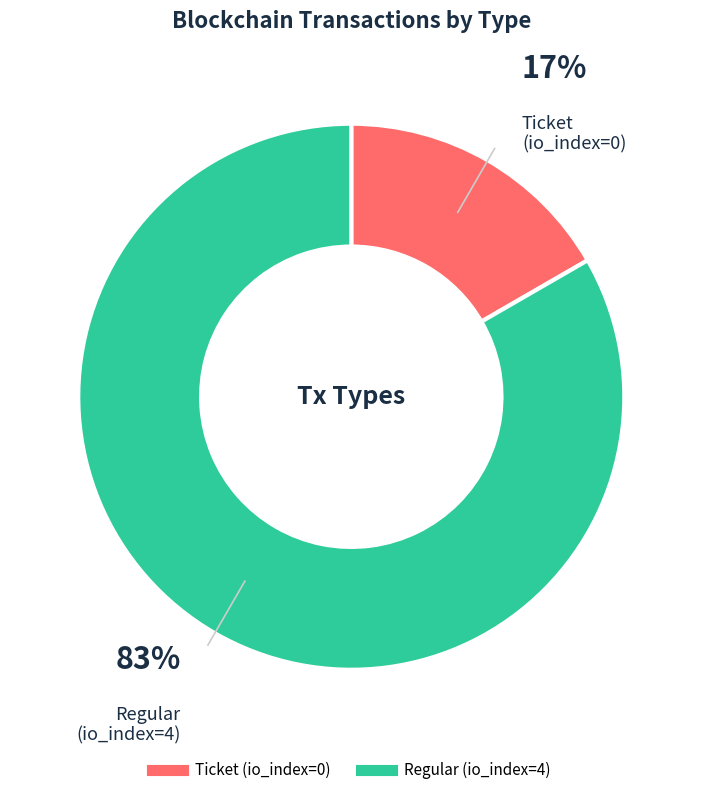

Do Ticket (io_index=0) and Regular (io_index=4) together represent more than half of the pie?

Yes